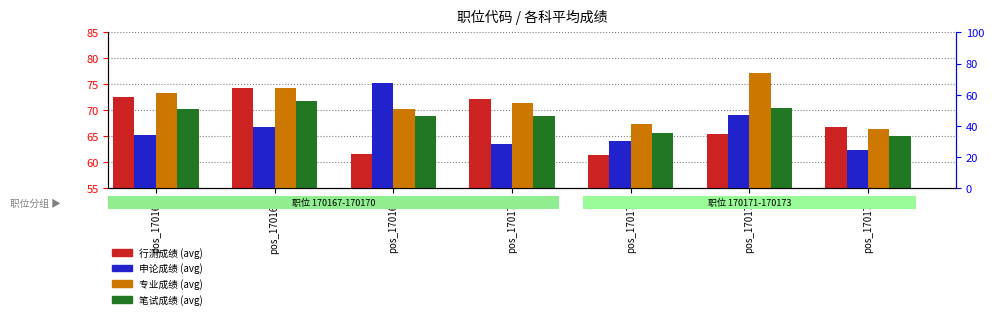

How many categories are shown in the chart?

7